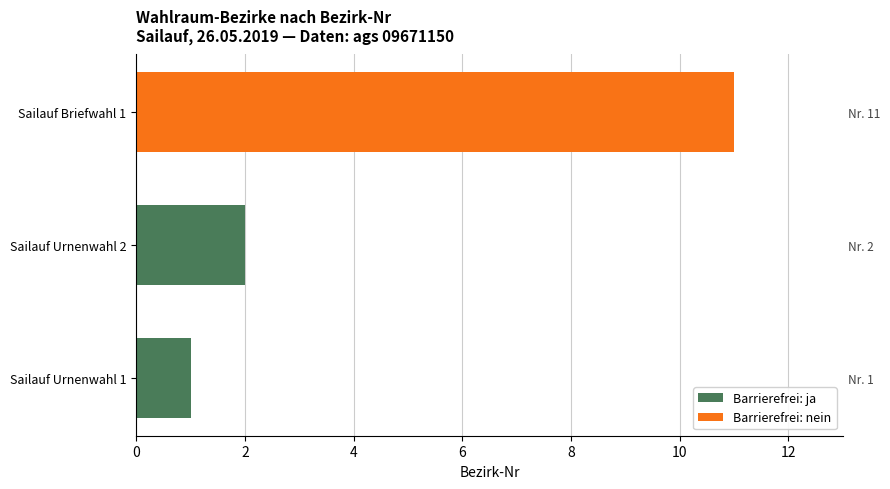

Does the chart contain stacked bars?

No